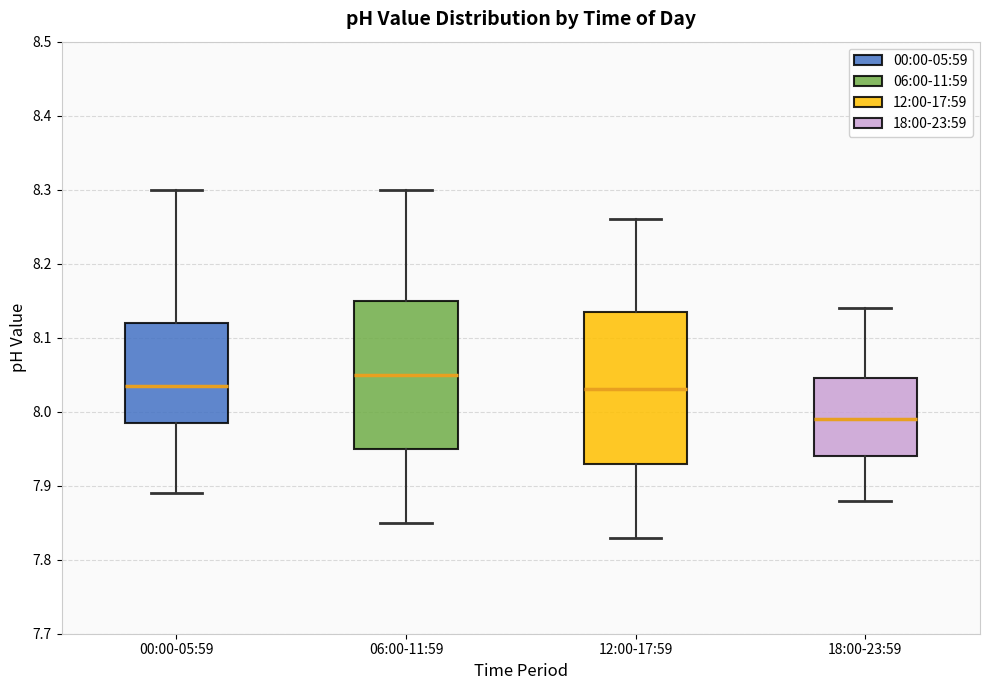

Which box's median line is the highest?

06:00-11:59